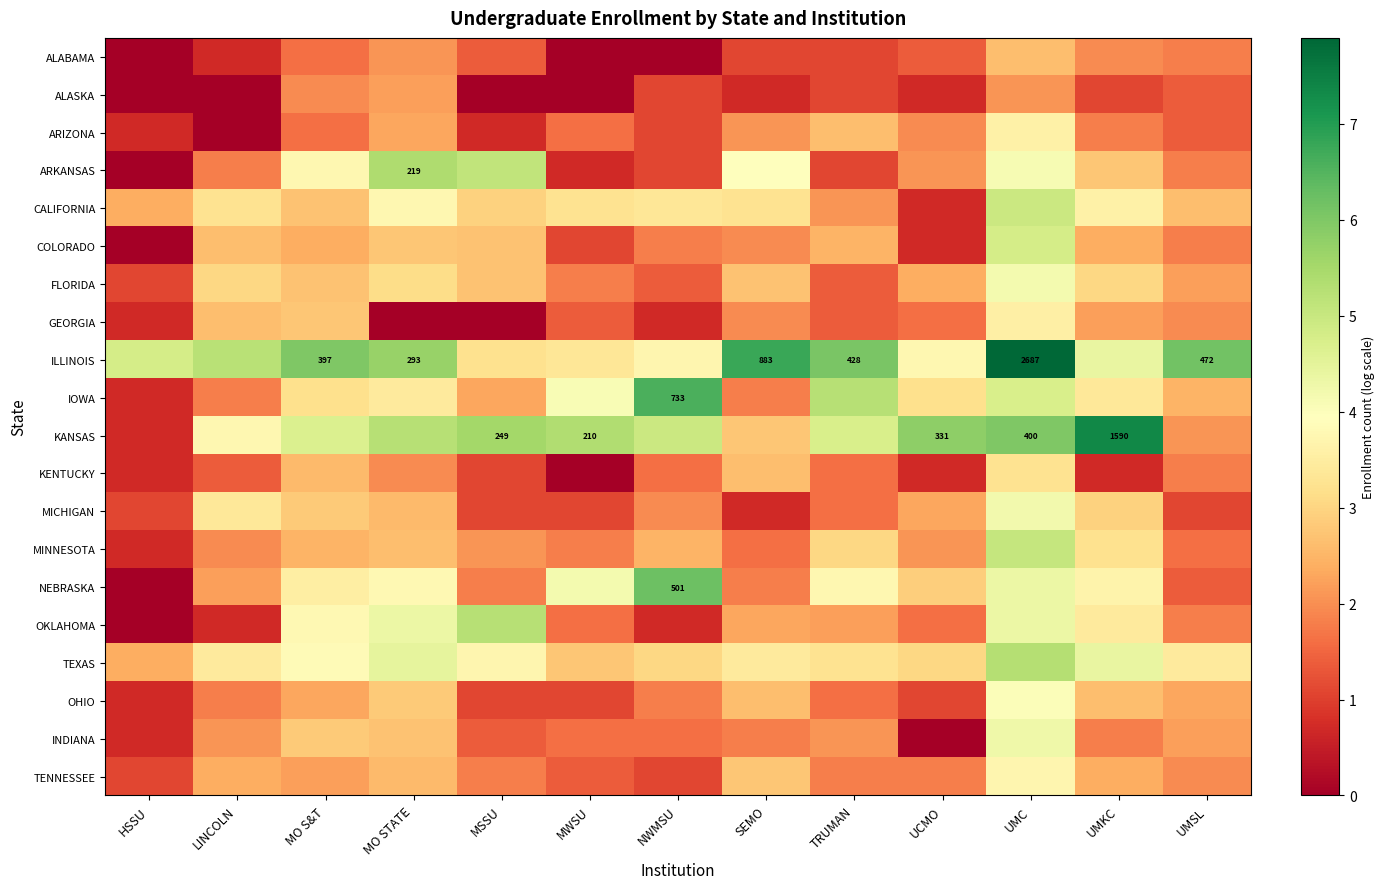

List the series in order of their peak value, highest first.

ILLINOIS, KANSAS, IOWA, NEBRASKA, ARKANSAS, TEXAS, OKLAHOMA, MINNESOTA, CALIFORNIA, COLORADO, INDIANA, MICHIGAN, FLORIDA, OHIO, TENNESSEE, ARIZONA, GEORGIA, KENTUCKY, ALABAMA, ALASKA